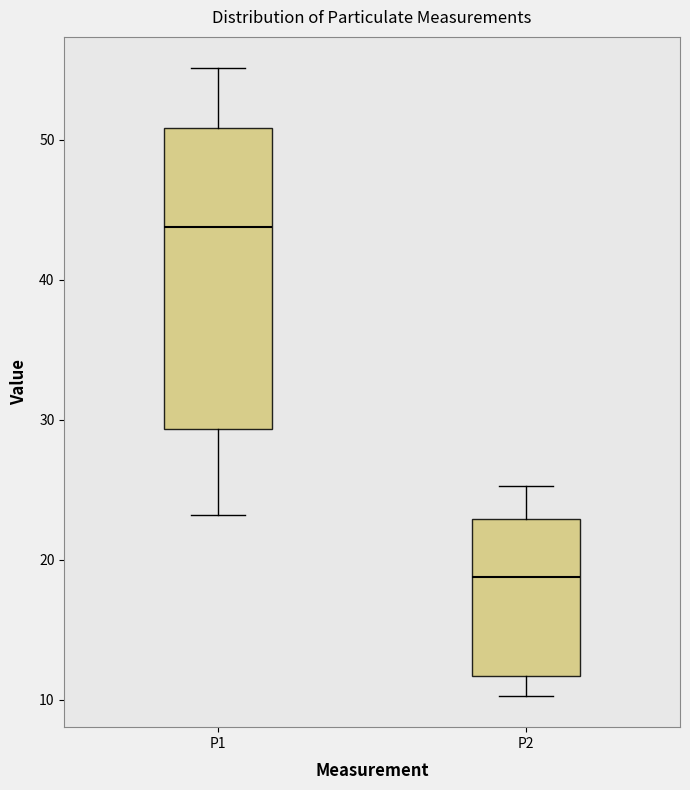

Which box is the tallest, from its lower edge to its upper edge?

P1